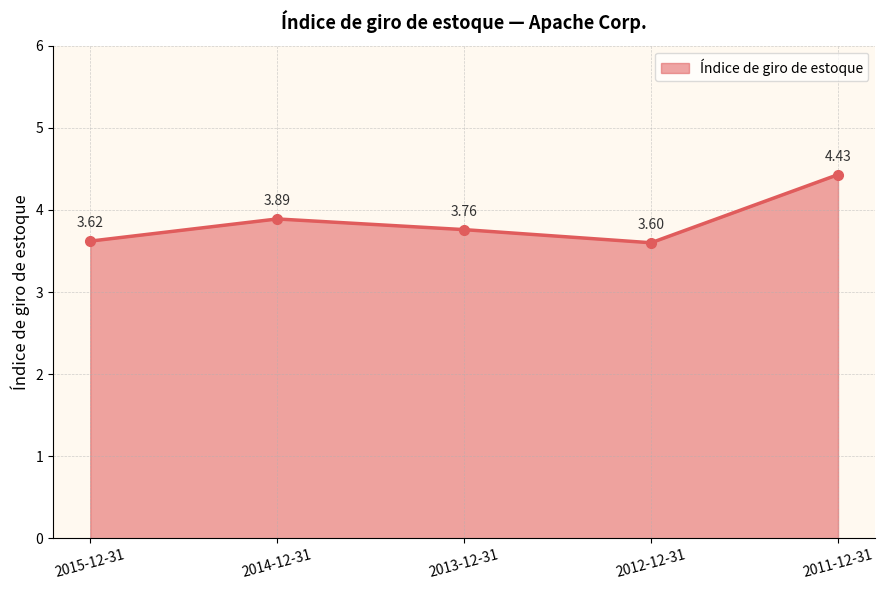

What is the difference between the maximum and minimum values?

0.8